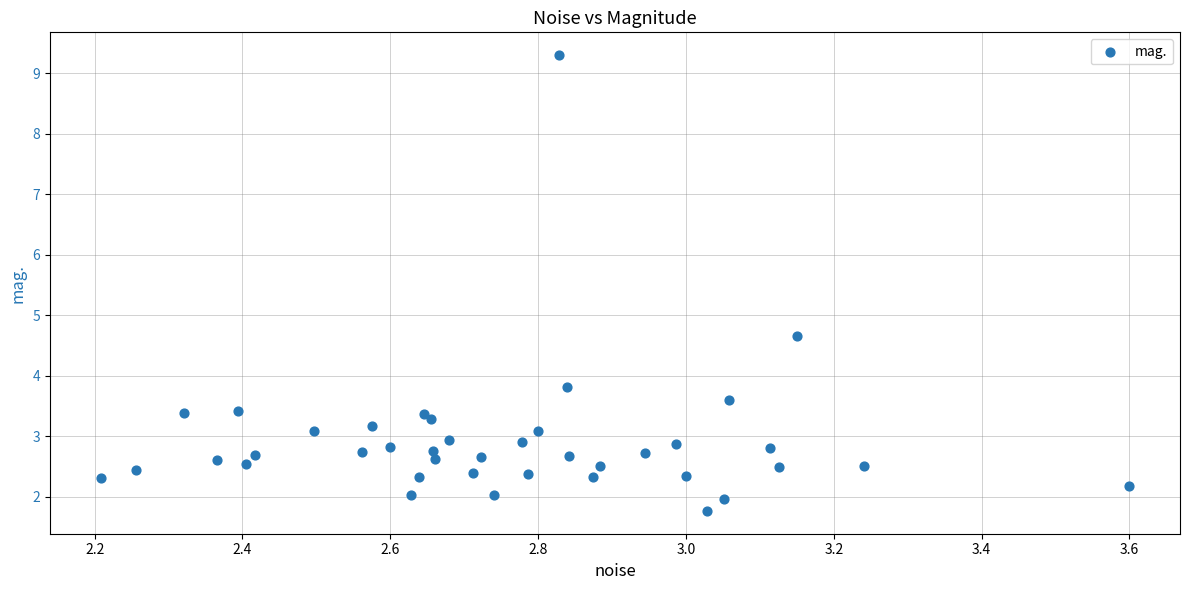

What Y value in the scatter plot is closest to 5?

4.7